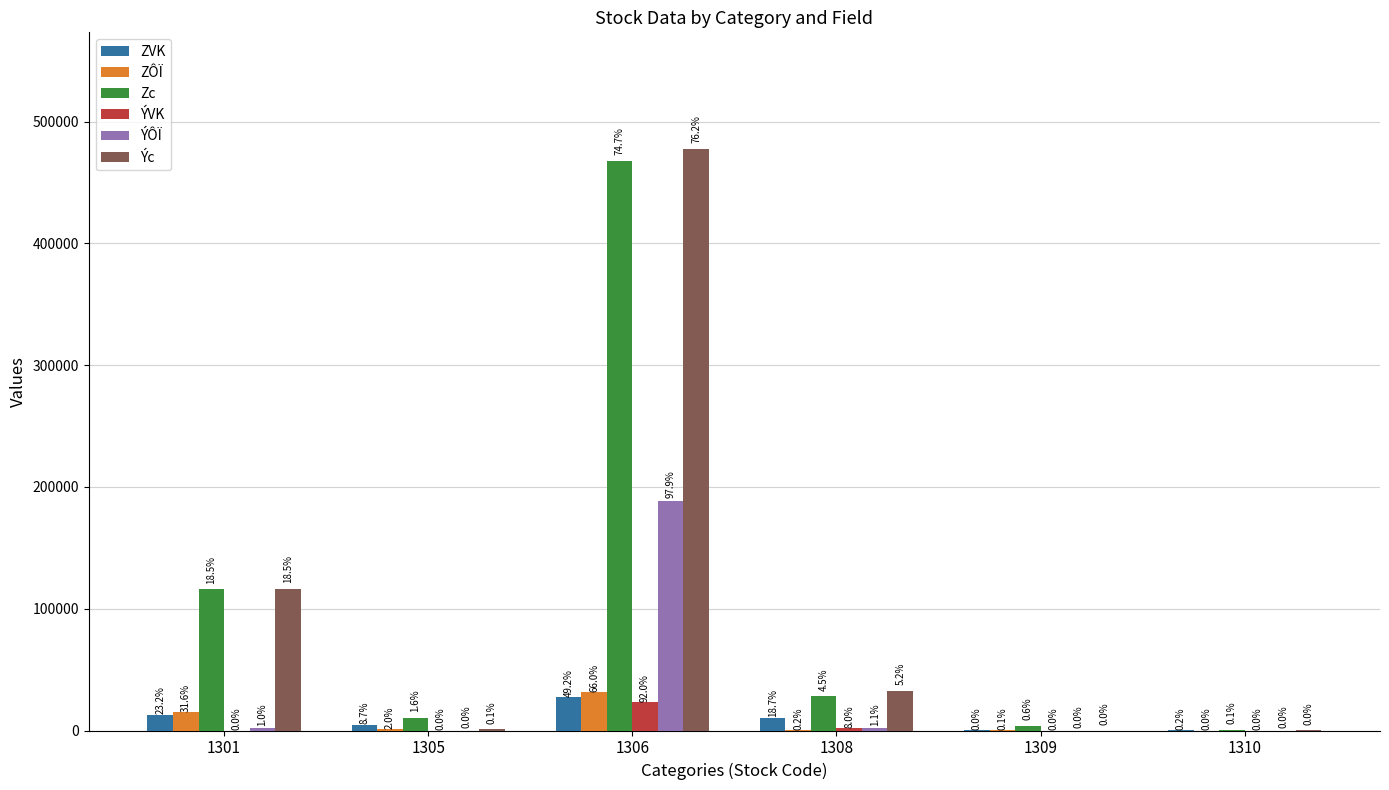

Are the bars horizontal?

No